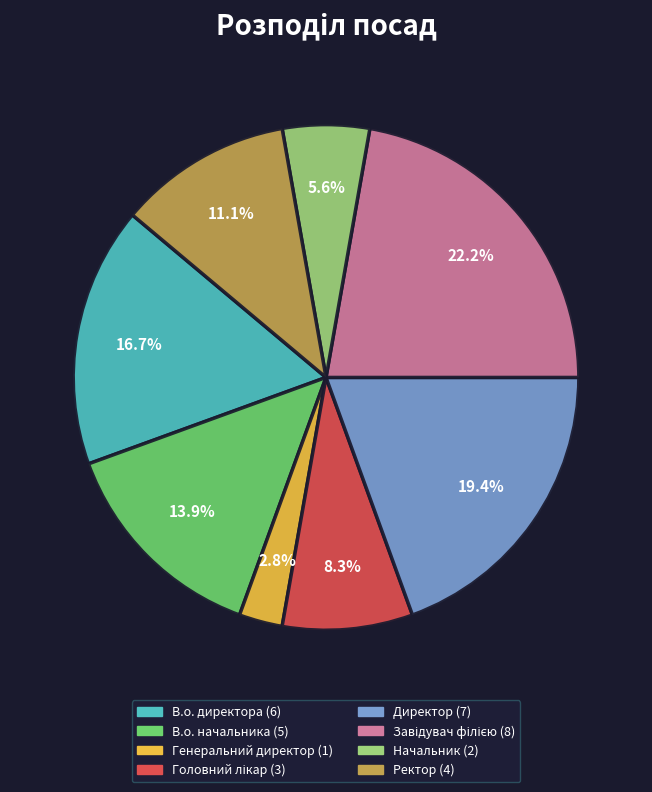

Count the number of slices in the pie.

8